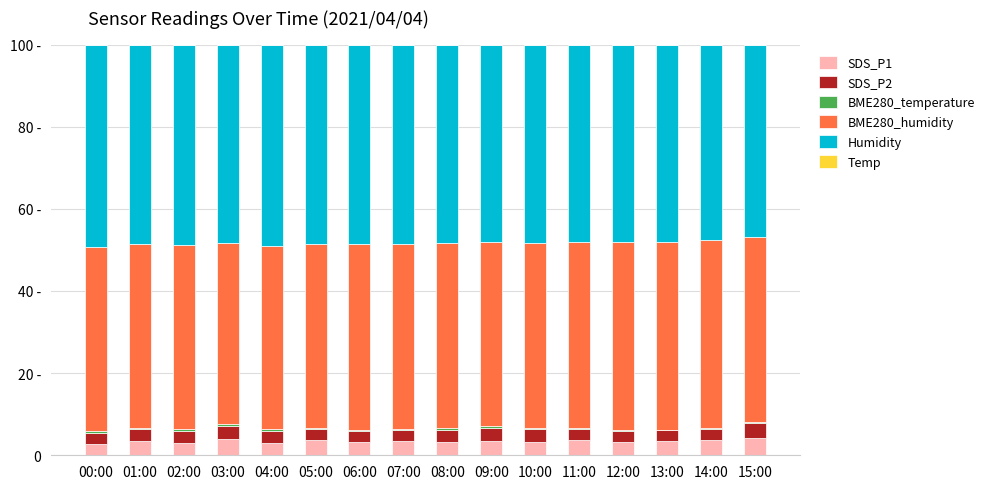

Rank the series by their maximum value, from highest to lowest.

Humidity, BME280_humidity, SDS_P1, SDS_P2, BME280_temperature, Temp